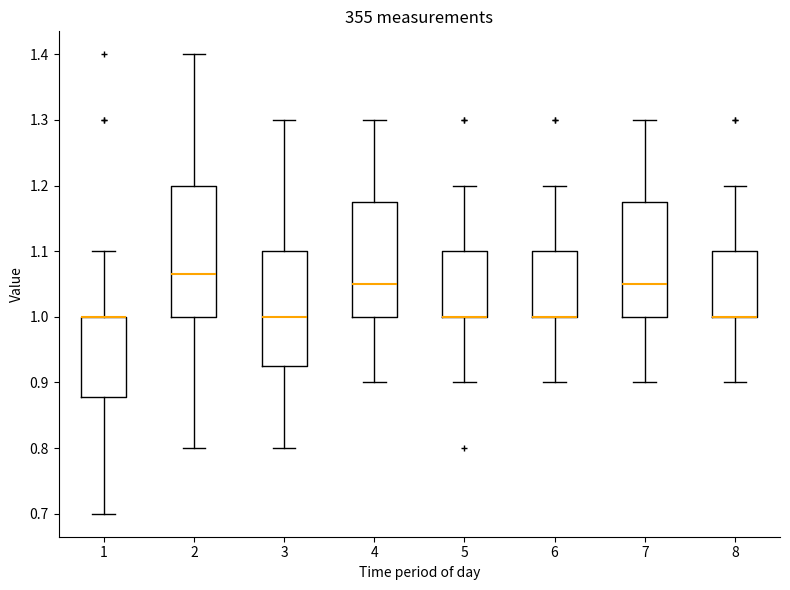

Reading left to right, read every box against the y-axis: the position of its median line, the range the box covers, and the ends of its whiskers. The values are not printed on the chart, so give them approximately, as read against the axis.

1: median 1.00 (drawn on the box's upper edge), box 0.88 to 1.00, whiskers 0.70 to 1.10
2: median 1.07, box 1.00 to 1.20, whiskers 0.80 to 1.40
3: median 1.00, box 0.93 to 1.10, whiskers 0.80 to 1.30
4: median 1.05, box 1.00 to 1.18, whiskers 0.90 to 1.30
5: median 1.00 (drawn on the box's lower edge), box 1.00 to 1.10, whiskers 0.90 to 1.20
6: median 1.00 (drawn on the box's lower edge), box 1.00 to 1.10, whiskers 0.90 to 1.20
7: median 1.05, box 1.00 to 1.18, whiskers 0.90 to 1.30
8: median 1.00 (drawn on the box's lower edge), box 1.00 to 1.10, whiskers 0.90 to 1.20